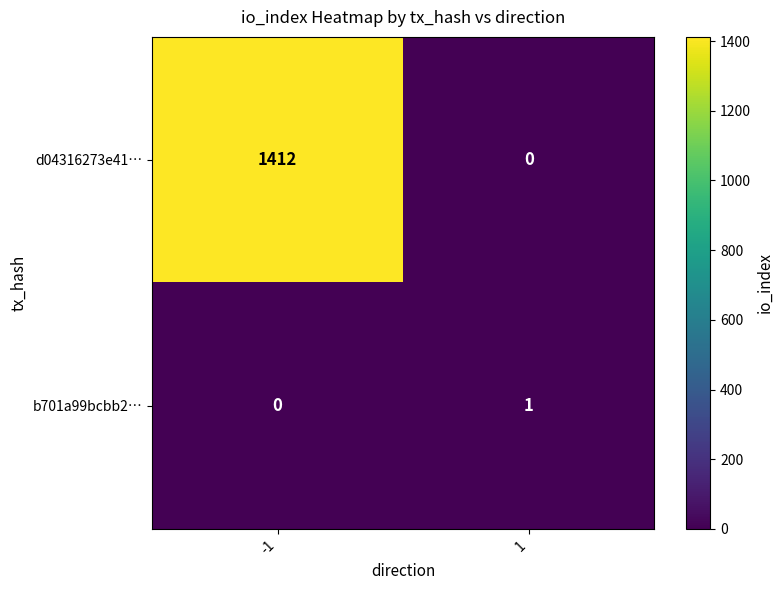

What is the greatest value displayed?

1412